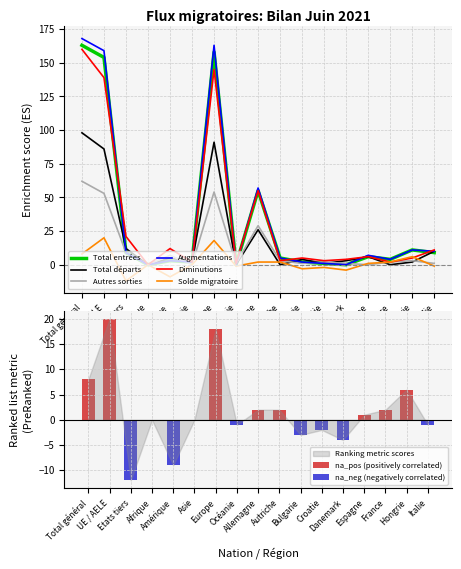

What is the difference between the highest and lowest values at Allemagne?

55